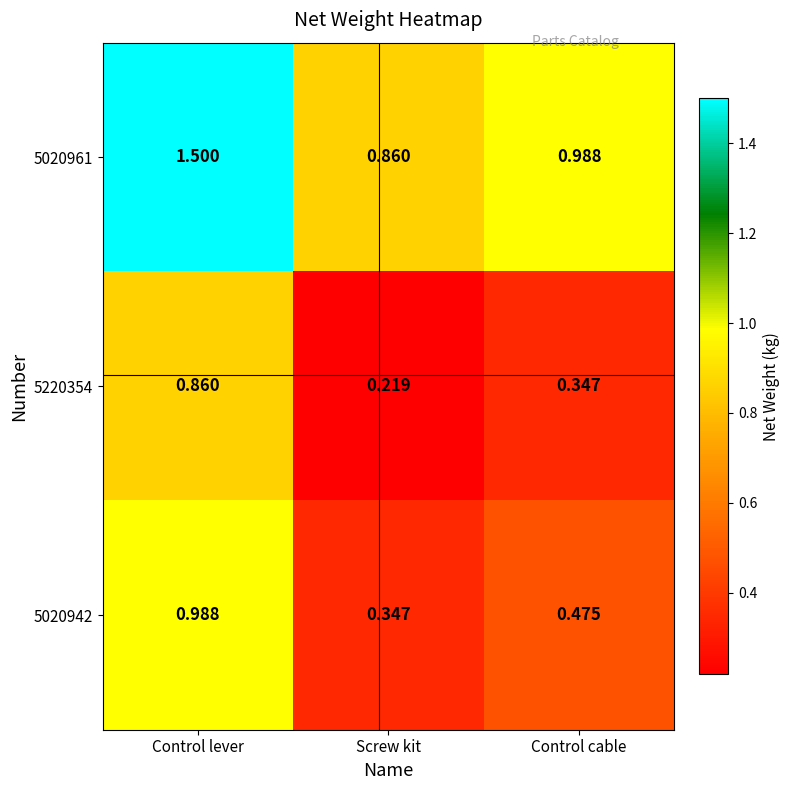

At how many categories does at least one series exceed 0?

3